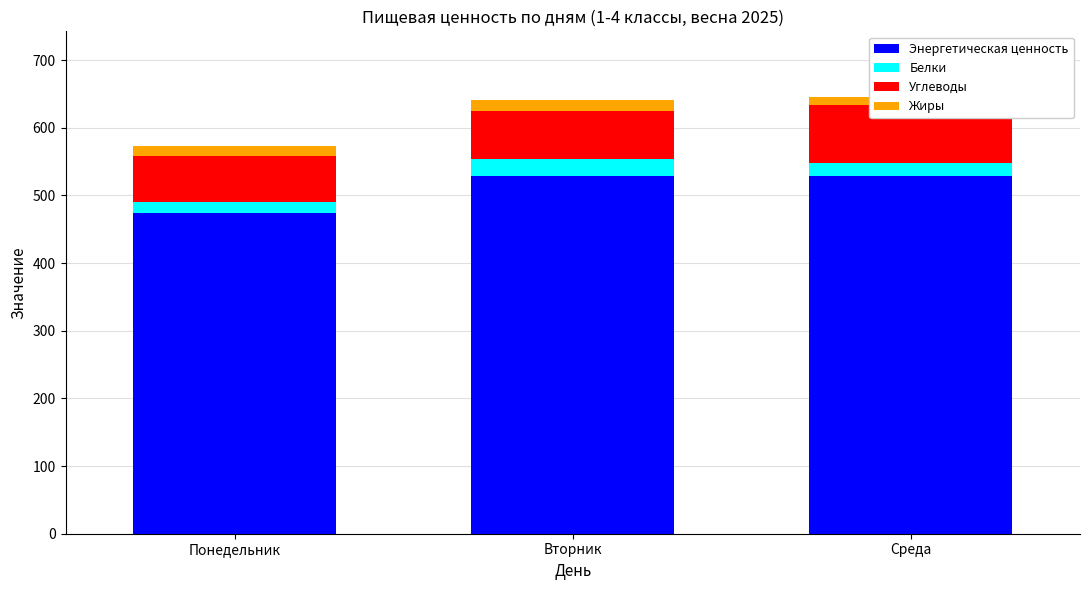

What is the total value across all series at Понедельник?

572.9